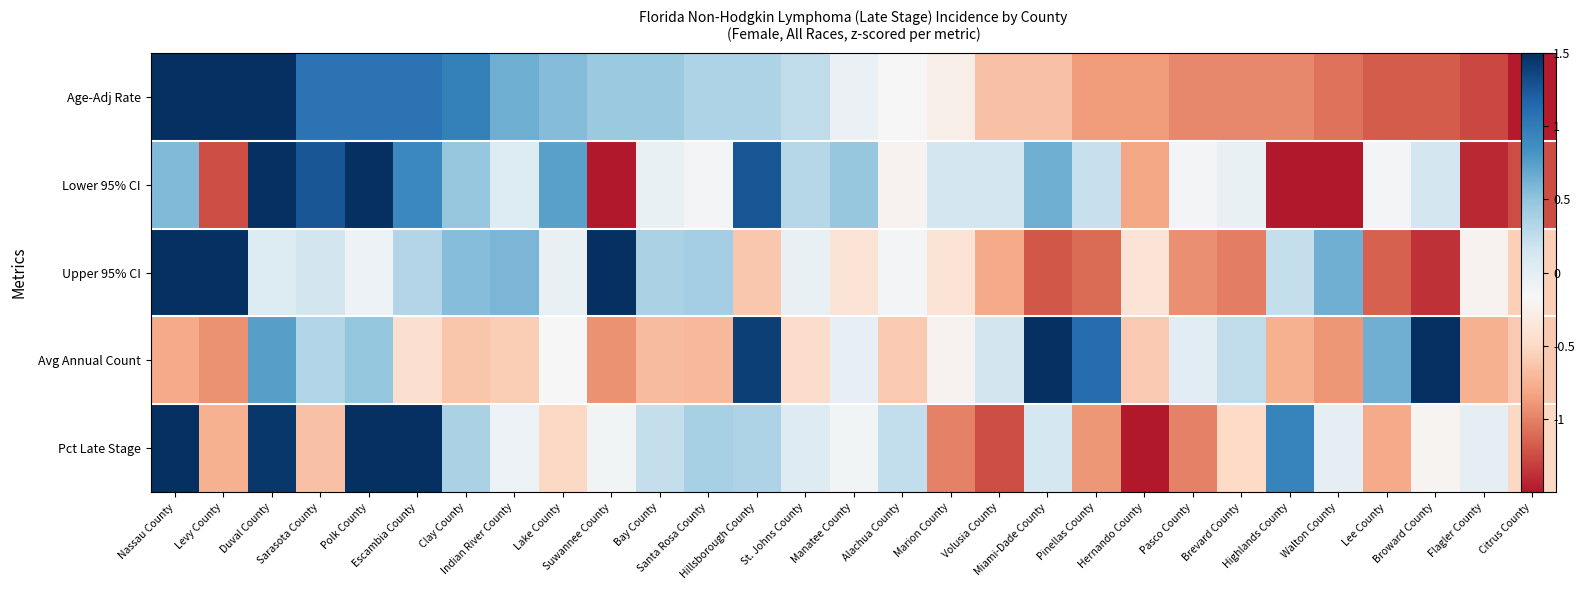

Count the number of data series in this chart.

5